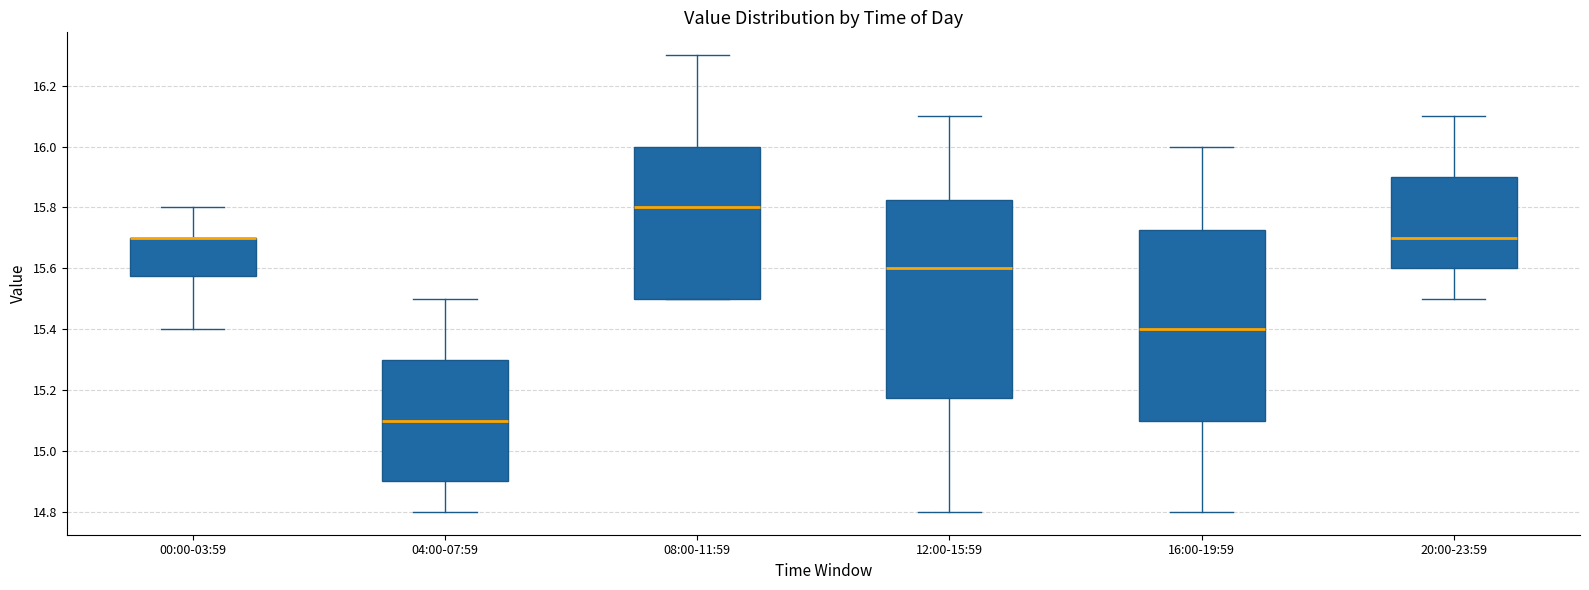

Where does the lower whisker of the box for 12:00-15:59 end on the y-axis? The values are not printed on the chart, so give them approximately, as read against the axis.

14.80